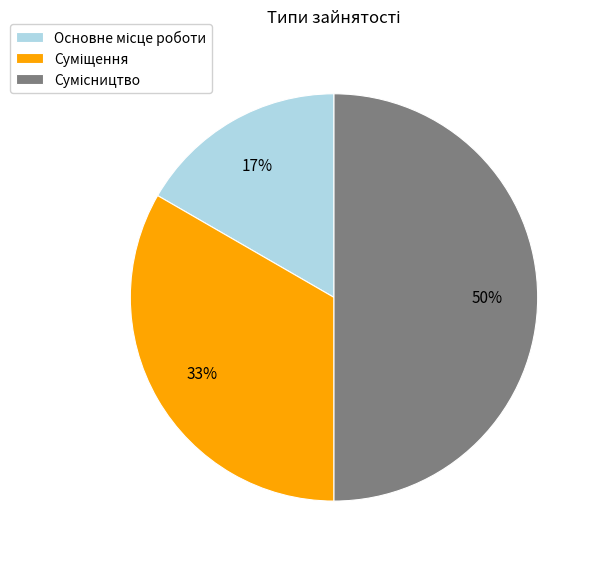

To the nearest percent, what is the average slice percentage?

33%